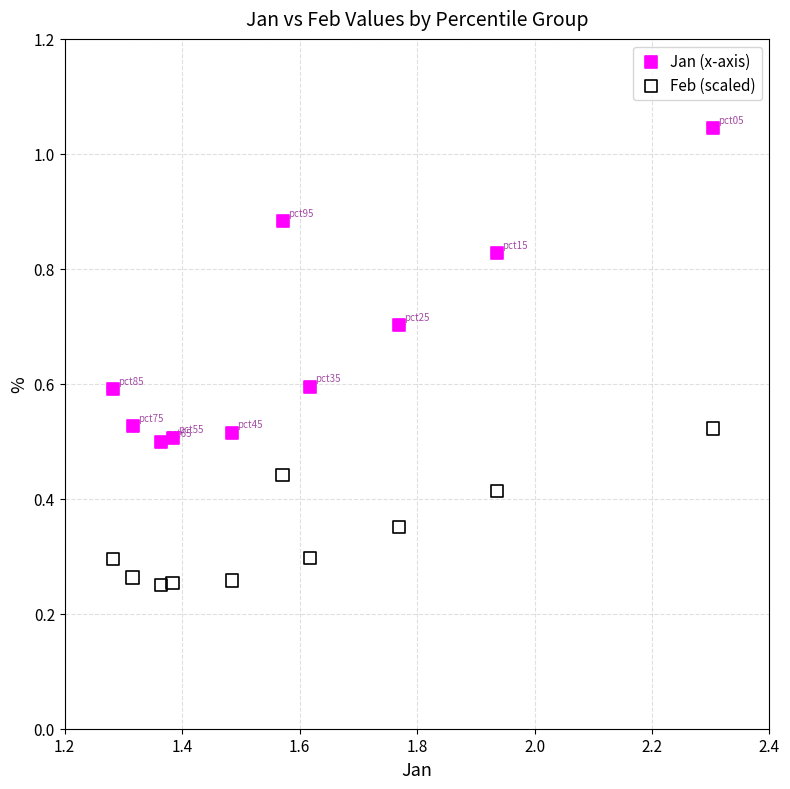

Which series has the widest spread of Y values?

Jan (x-axis)